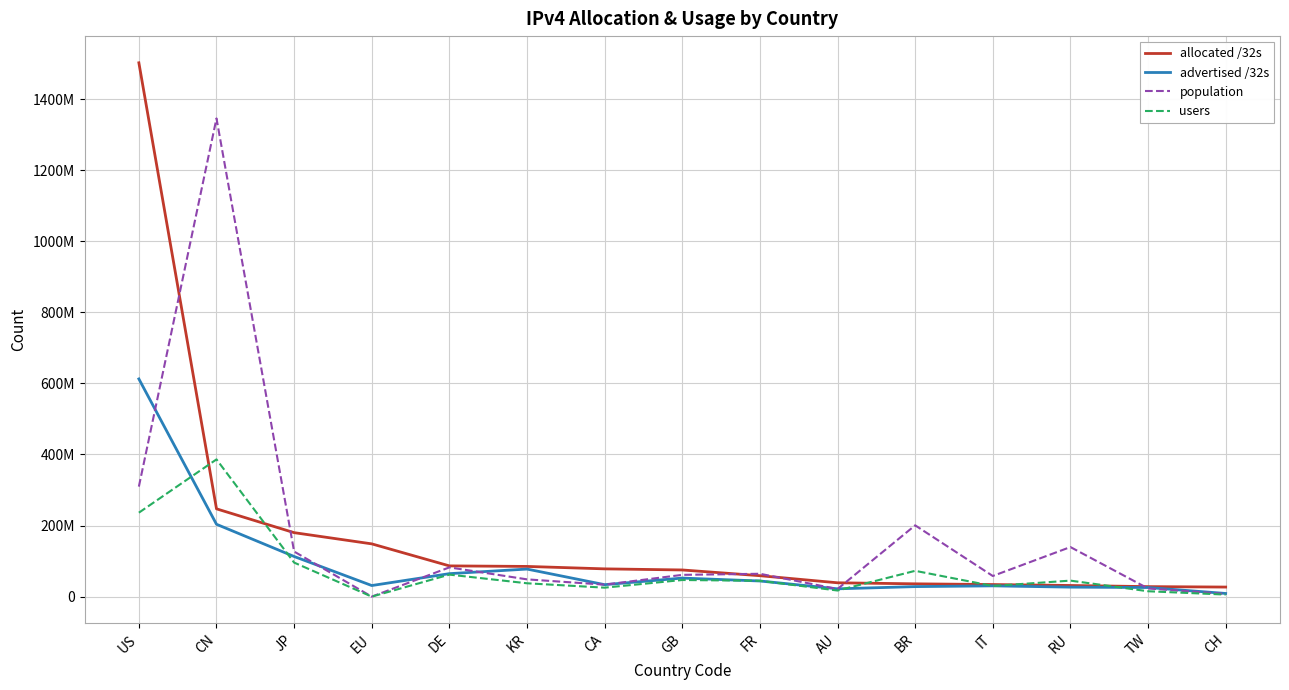

Reading right to left, list all the values displayed in this chart.

allocated /32s: 26940392	28170240	31366152	34011584	36046336	38961152	58935488	75053080	78138880	85002752	86506232	148497664	180030720	247052800	1502128384
advertised /32s: 8922633	25620736	26745312	30331904	28219712	21993124	44036096	52183104	33687296	77571936	64671744	31233476	112965269	203588352	612615488
population: 7621384	23016330	139518298	58103121	200634098	21465364	64337716	61249161	33705379	48613034	82297052	0	126886842	1345632434	309604169
users: 5754144	15167761	45064410	30039313	72629543	17193756	44586037	46794359	25245328	37577875	61969680	0	95799565	386196508	236227980